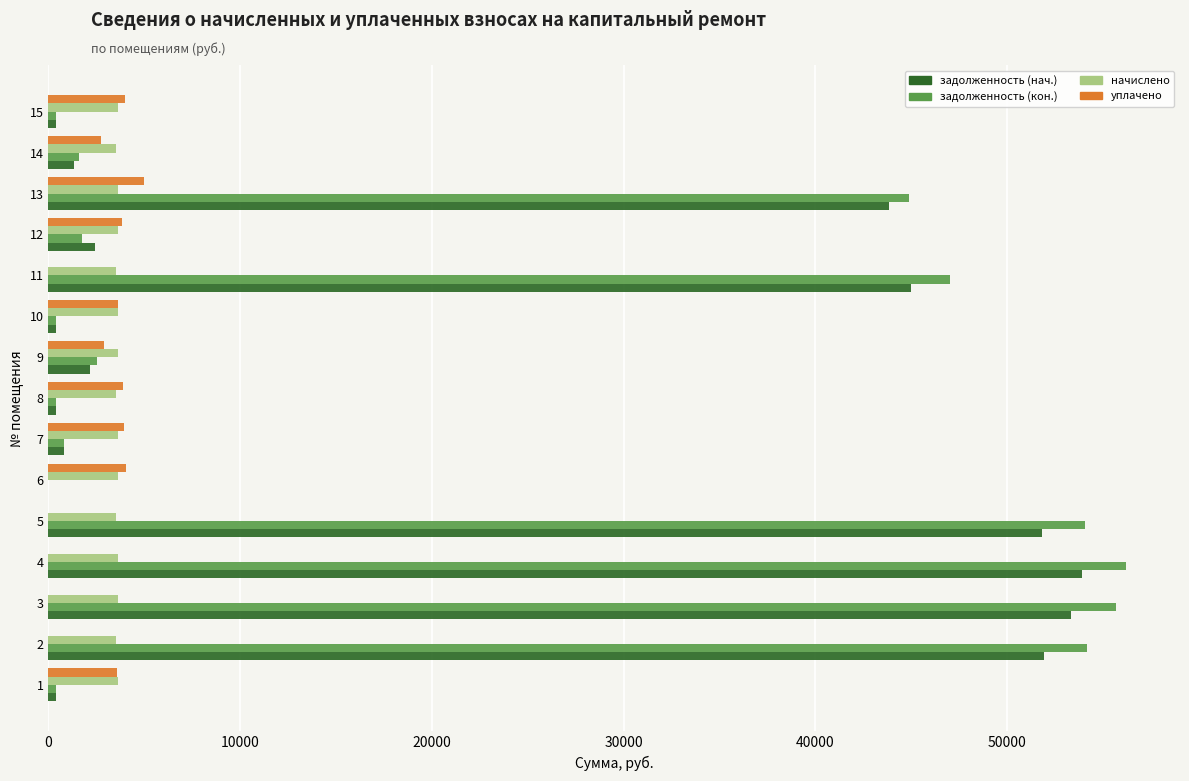

The value of уплачено at 6 is 5843.8. True or false?

False